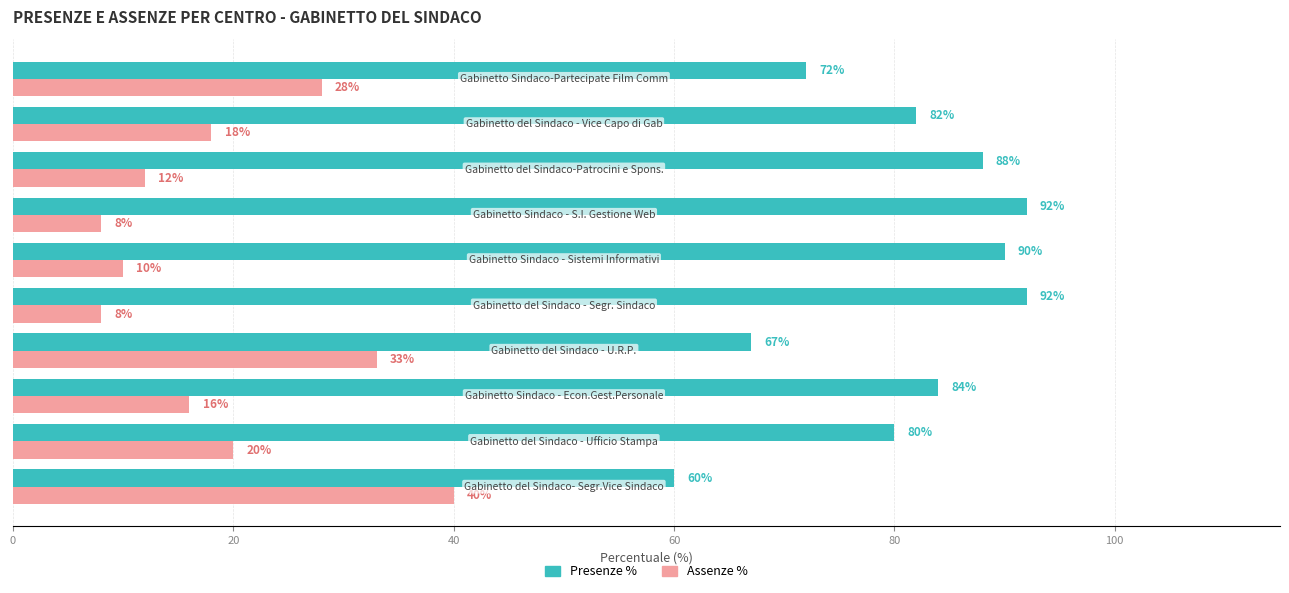

What is the minimum value shown in the chart?

8